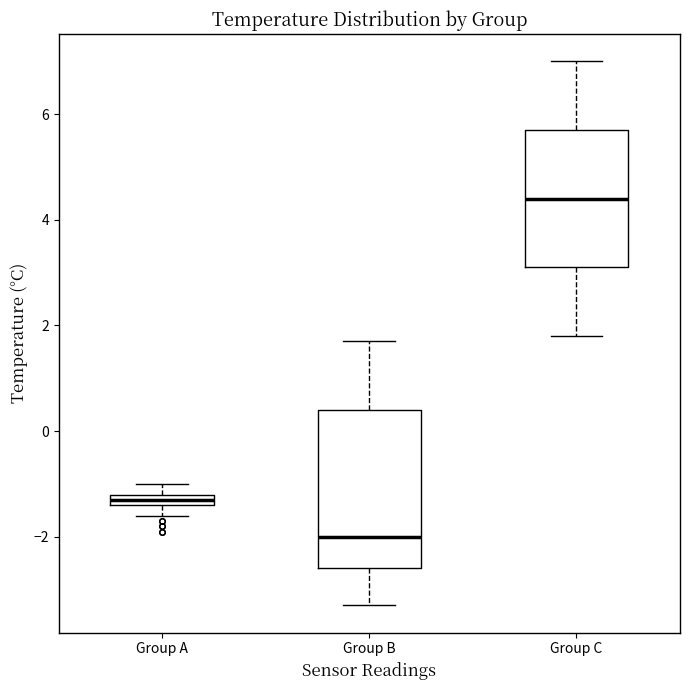

Which box's median line is the highest?

Group C